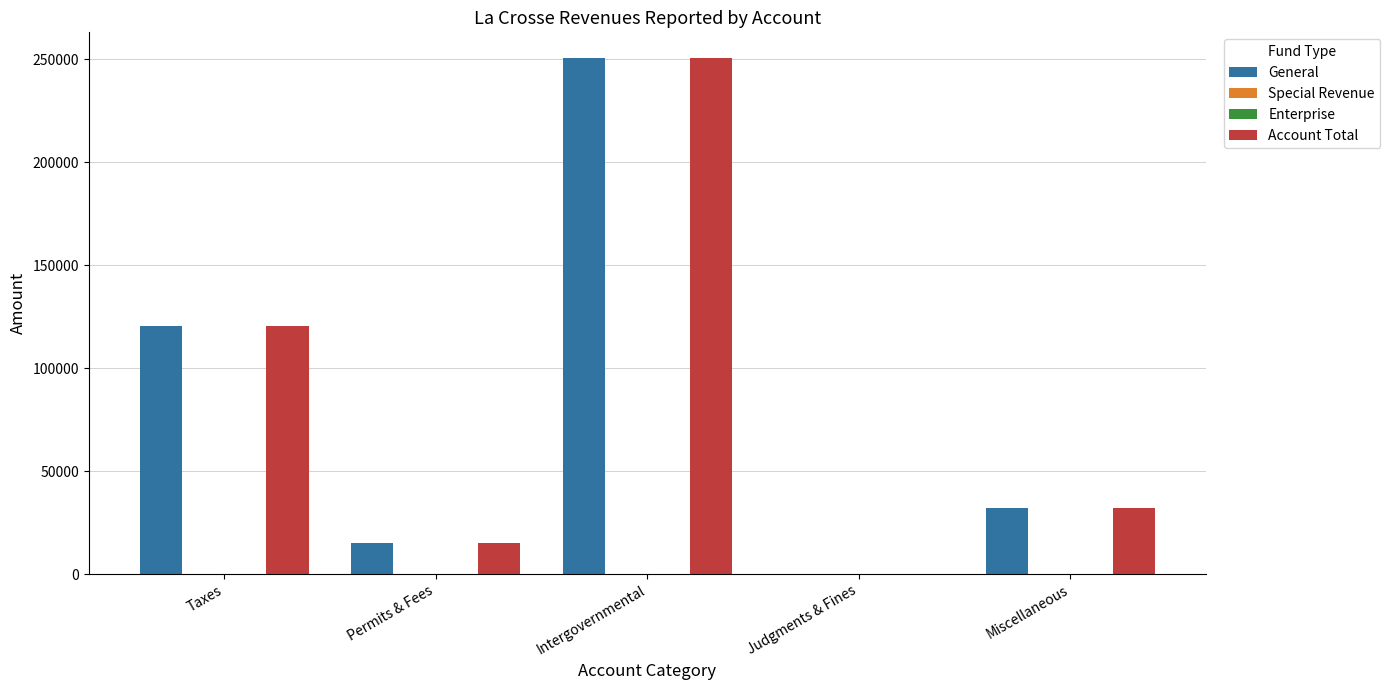

Reading left to right, extract all data points from this chart.

General: Taxes=120712	Permits & Fees=15313	Intergovernmental=250543	Judgments & Fines=288	Miscellaneous=32246
Special Revenue: Taxes=0	Permits & Fees=0	Intergovernmental=0	Judgments & Fines=0	Miscellaneous=0
Enterprise: Taxes=0	Permits & Fees=0	Intergovernmental=0	Judgments & Fines=0	Miscellaneous=0
Account Total: Taxes=120712	Permits & Fees=15313	Intergovernmental=250543	Judgments & Fines=288	Miscellaneous=32246